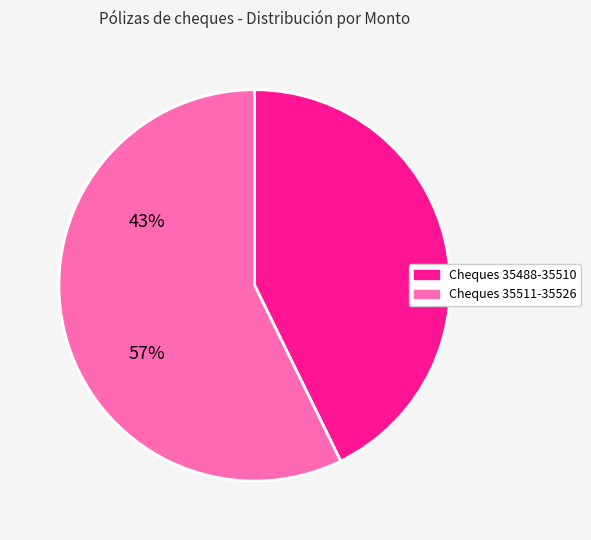

Is there any slice that represents more than half of the pie?

Yes